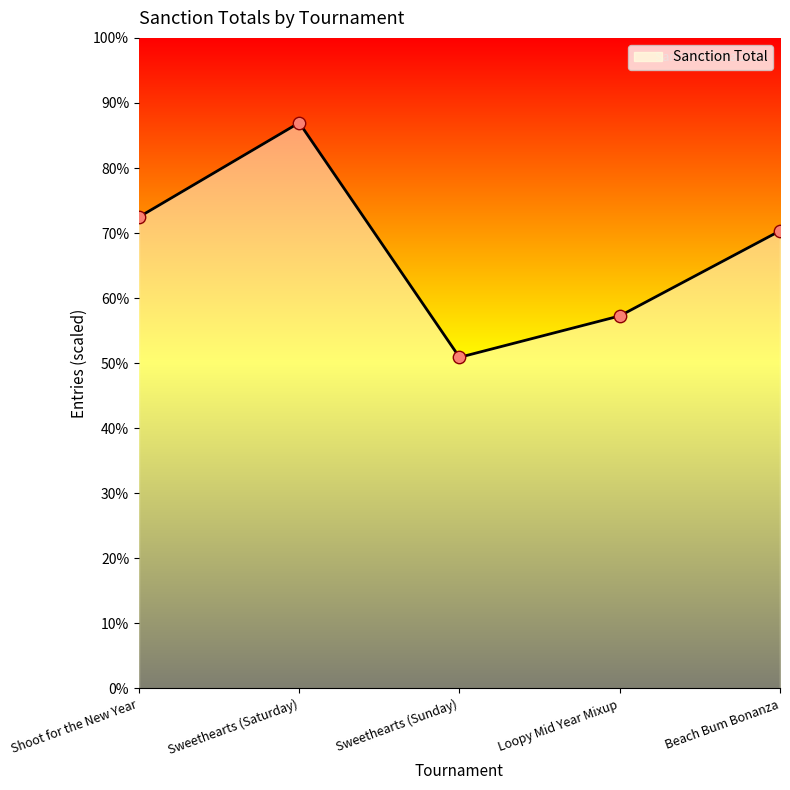

What is the change in value from Sweethearts (Saturday) to Loopy Mid Year Mixup?

-84